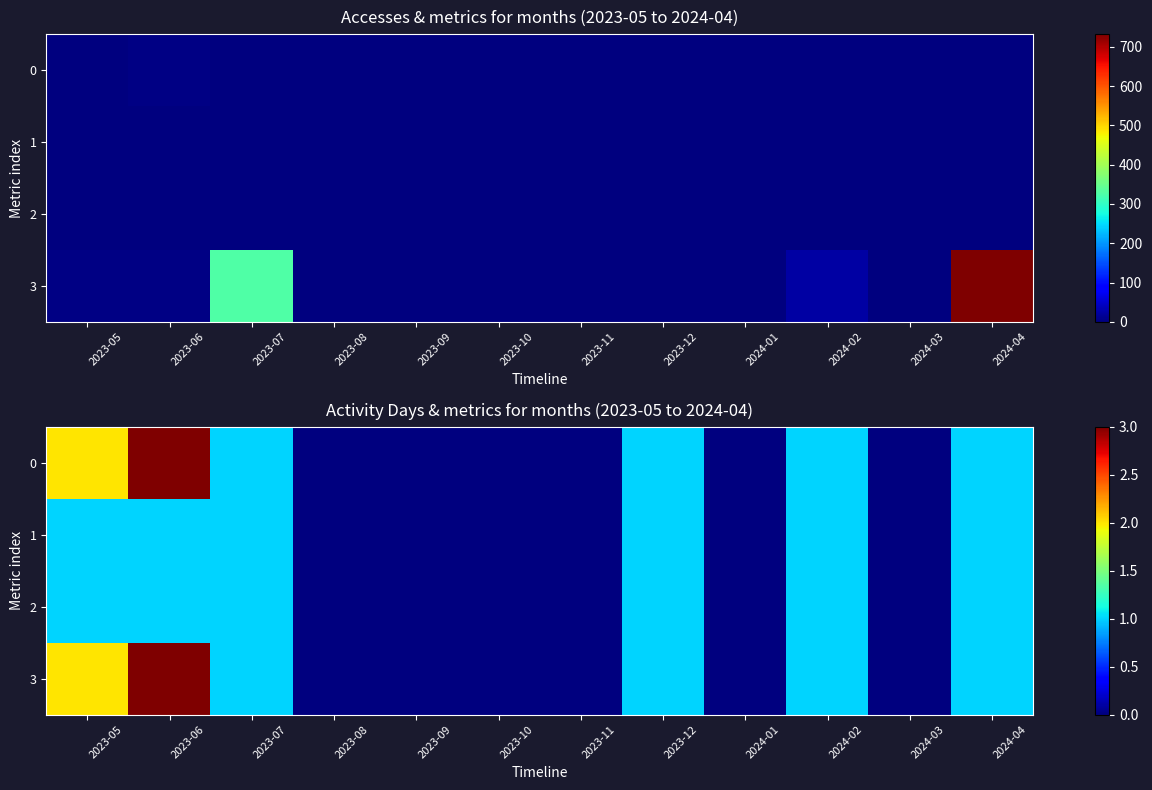

The value of 2 at 2023-10 is 0. True or false?

True